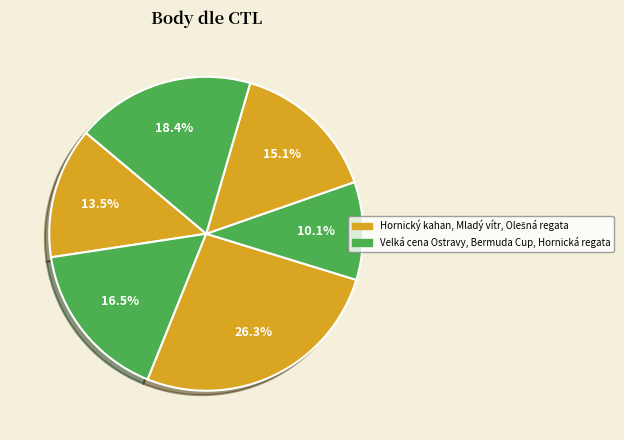

How many segments does this pie chart have?

6